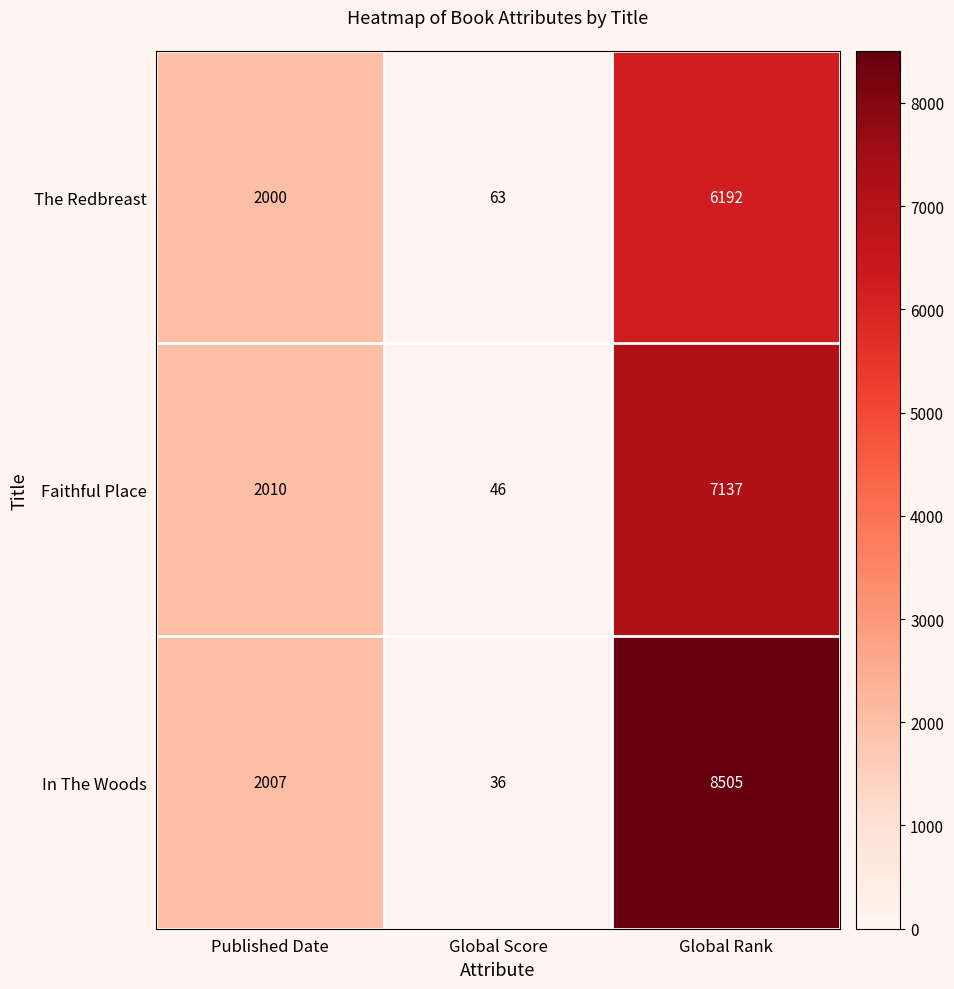

Where is The Redbreast nearest to the value 3127?

Published Date